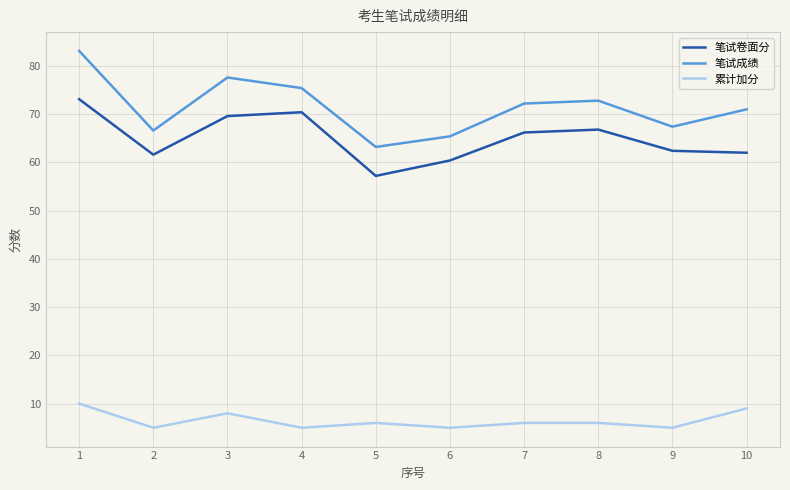

Is it true that 笔试成绩 equals 142.2 at 1?

False